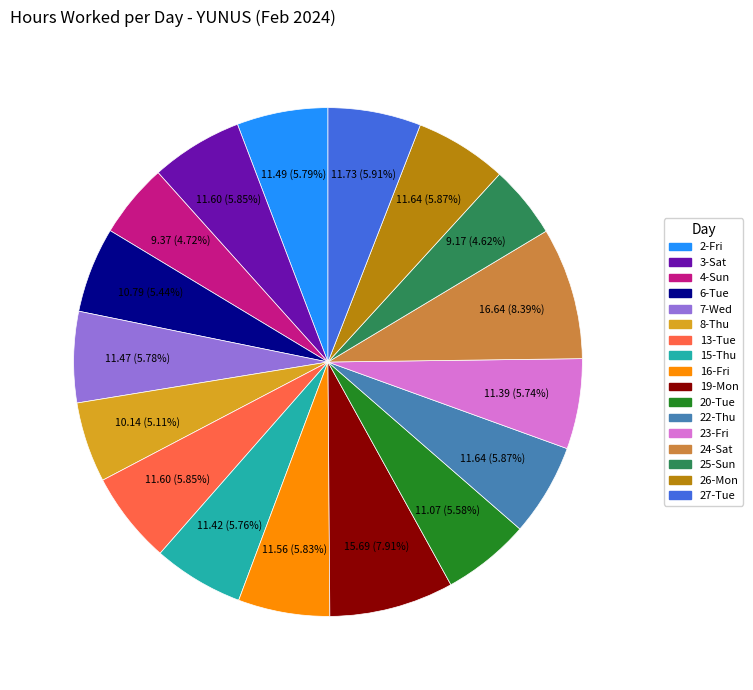

Does any single category account for the majority?

No